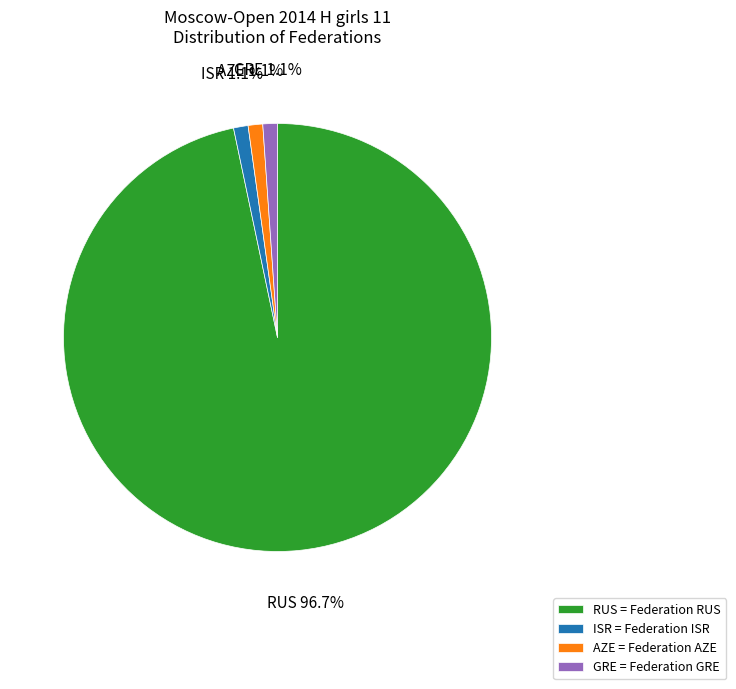

The RUS slice represents 85% of the pie. True or false?

False